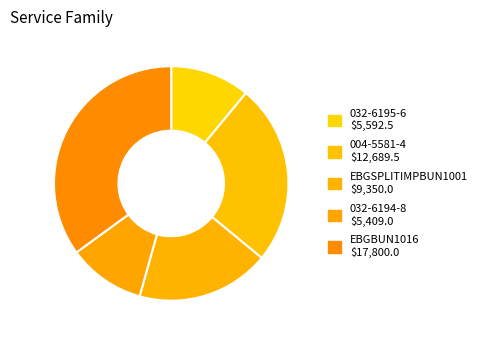

Rank the categories by value from lowest to highest.

032-6194-8, 032-6195-6, EBGSPLITIMPBUN1001, 004-5581-4, EBGBUN1016